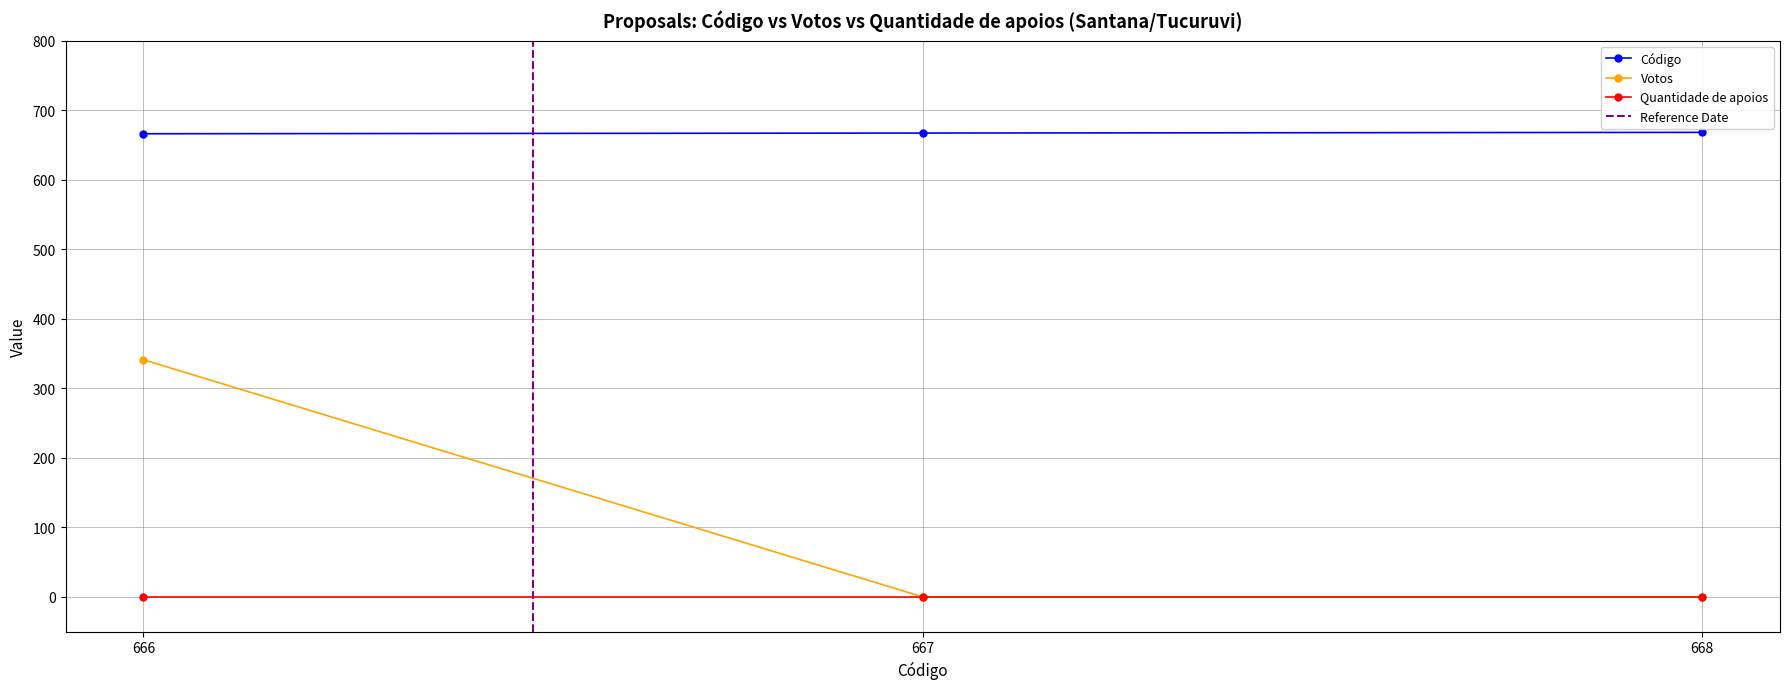

Which series has the largest total across all categories?

Código